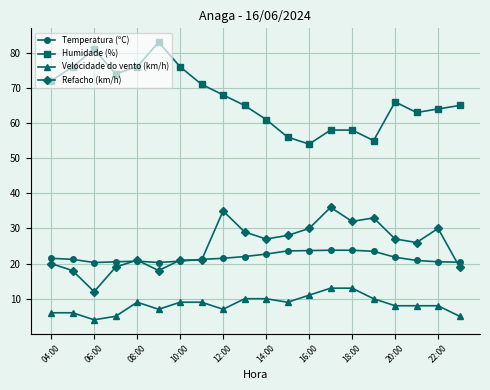

Rank the series by their maximum value, from highest to lowest.

Humidade (%), Refacho (km/h), Temperatura (ºC), Velocidade do vento (km/h)